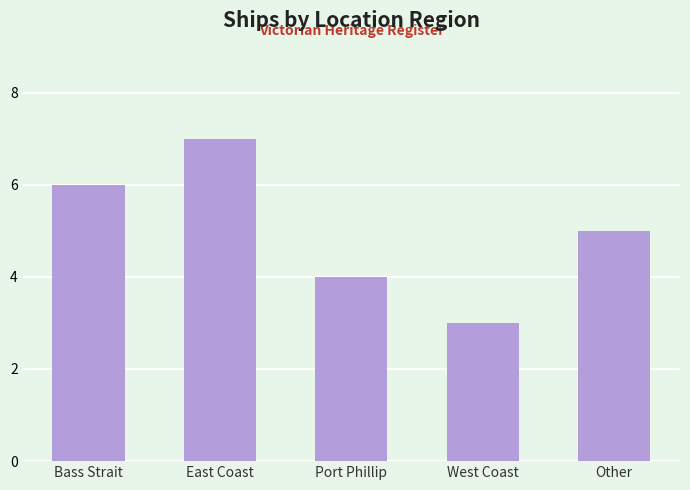

What is the maximum value shown in the chart?

7